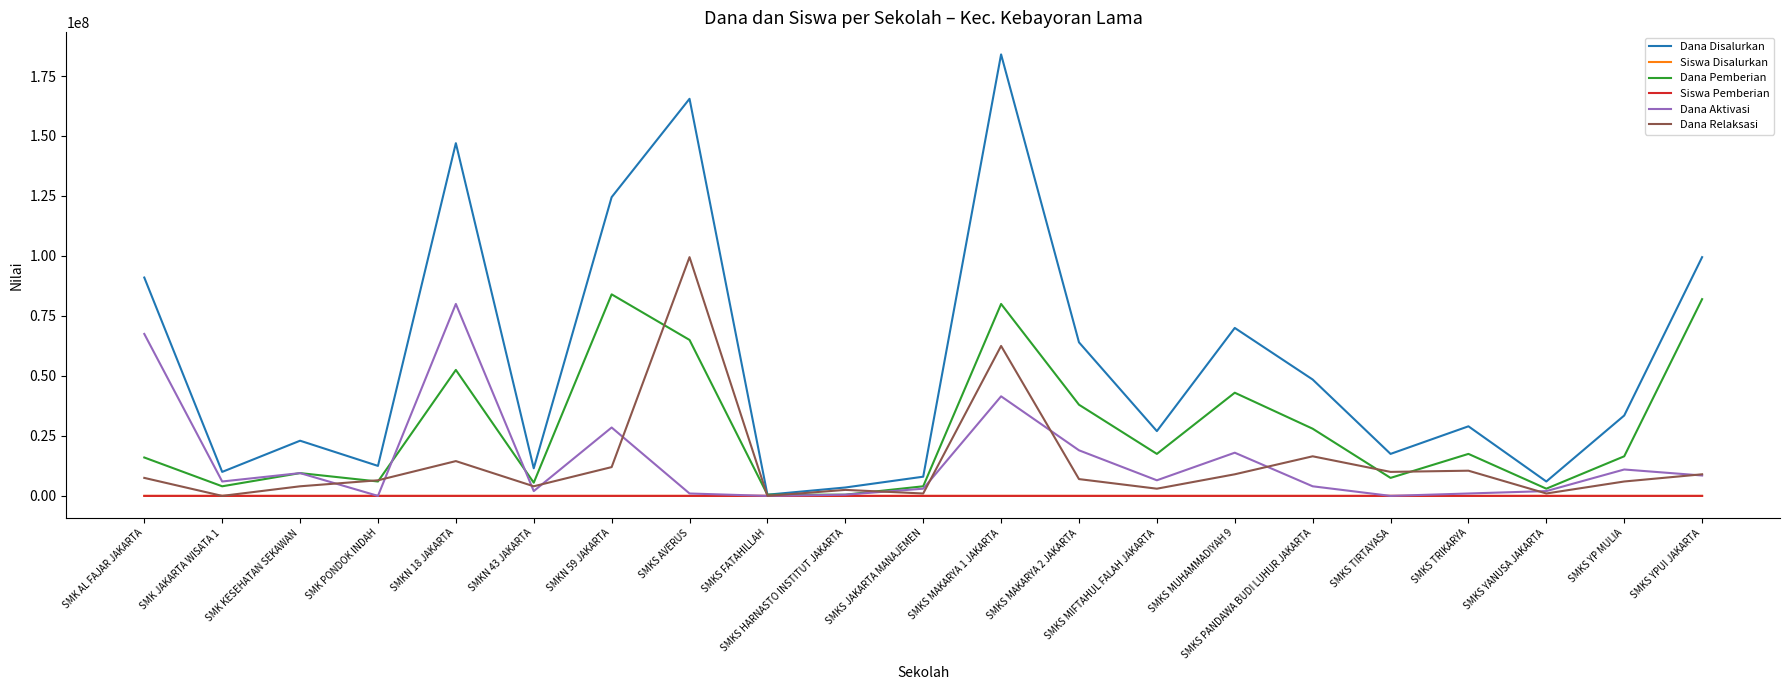

Which series has the widest spread of values?

Dana Disalurkan